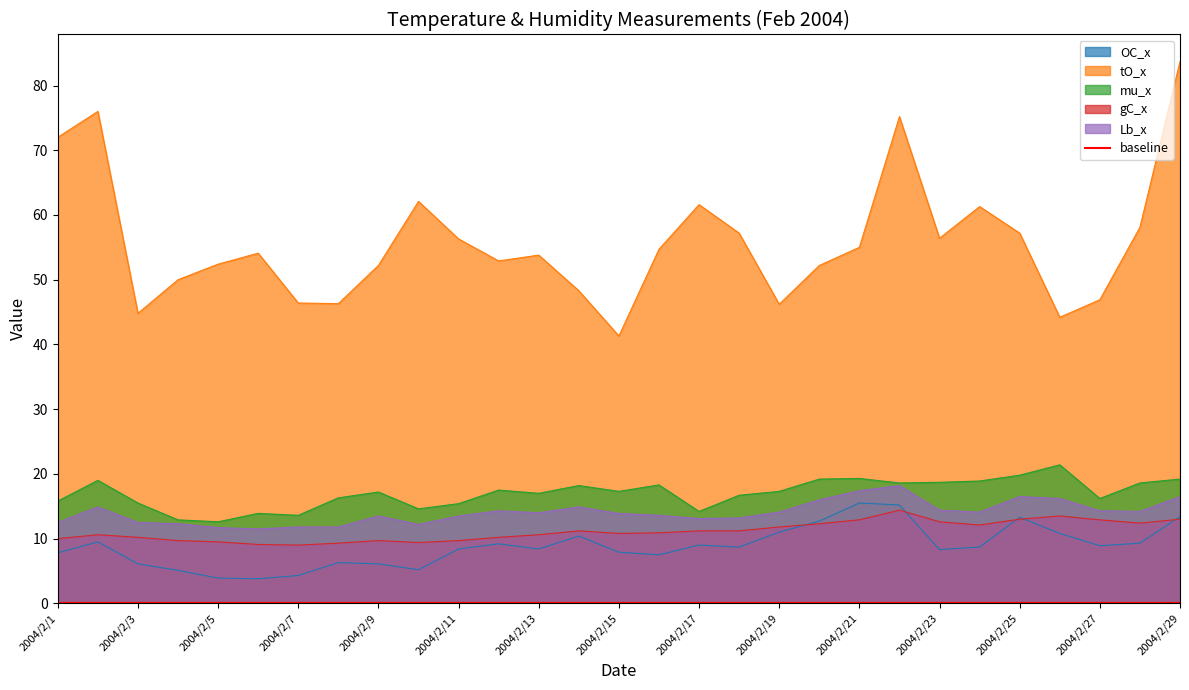

Where is the first local maximum for gC_x?

2004/2/2